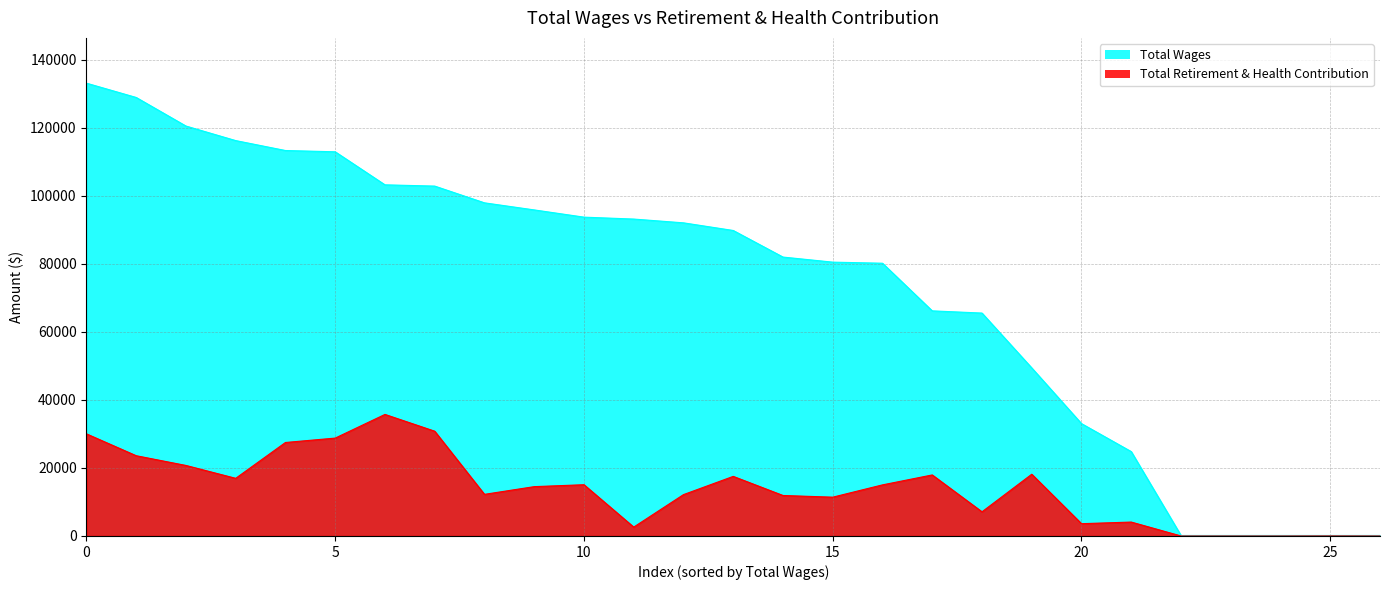

What is the difference between the maximum and minimum values in the Total Wages series?

132991